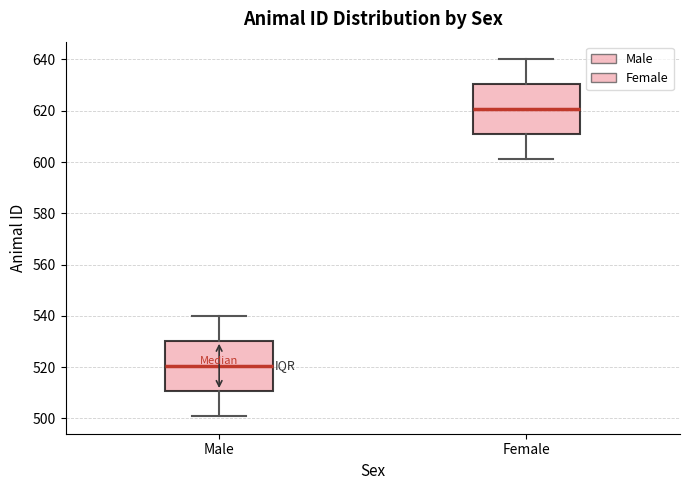

Reading left to right, read every box against the y-axis: the position of its median line, the range the box covers, and the ends of its whiskers. The values are not printed on the chart, so give them approximately, as read against the axis.

Male: median 520, box 510 to 530, whiskers 502 to 540
Female: median 620, box 610 to 630, whiskers 602 to 640